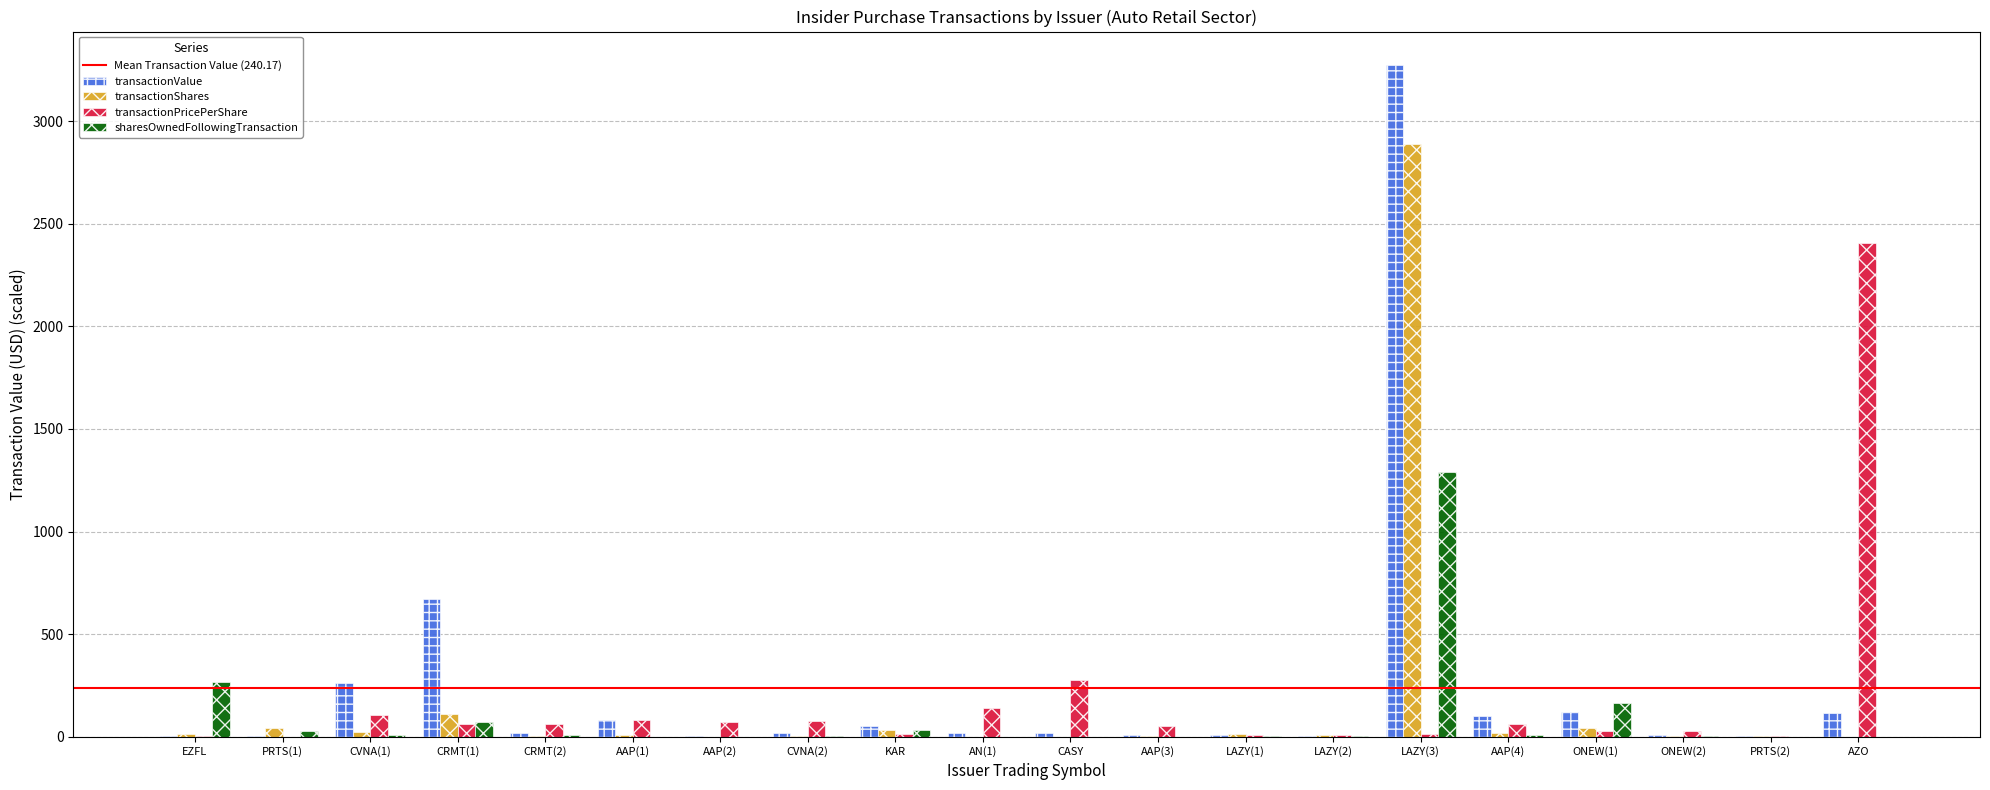

How many groups of bars are there?

20